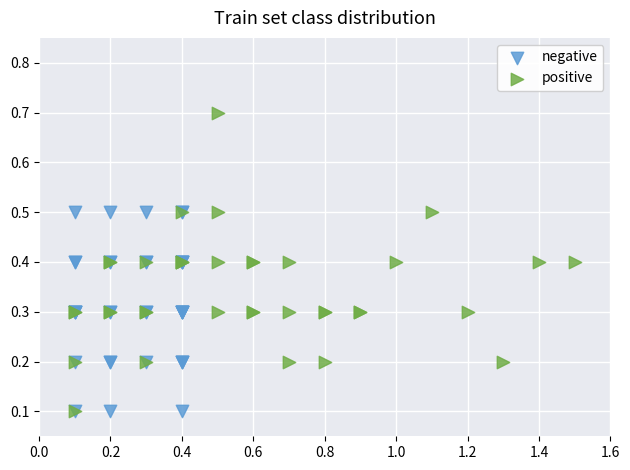

Which series contains the highest Y value?

positive